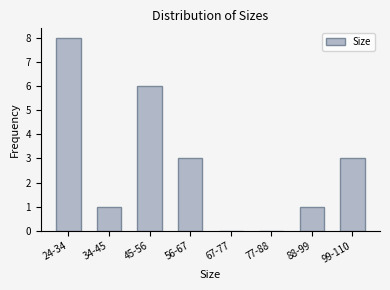

Reading left to right, list all the values displayed in this chart.

24-34=8	34-45=1	45-56=6	56-67=3	67-77=0	77-88=0	88-99=1	99-110=3